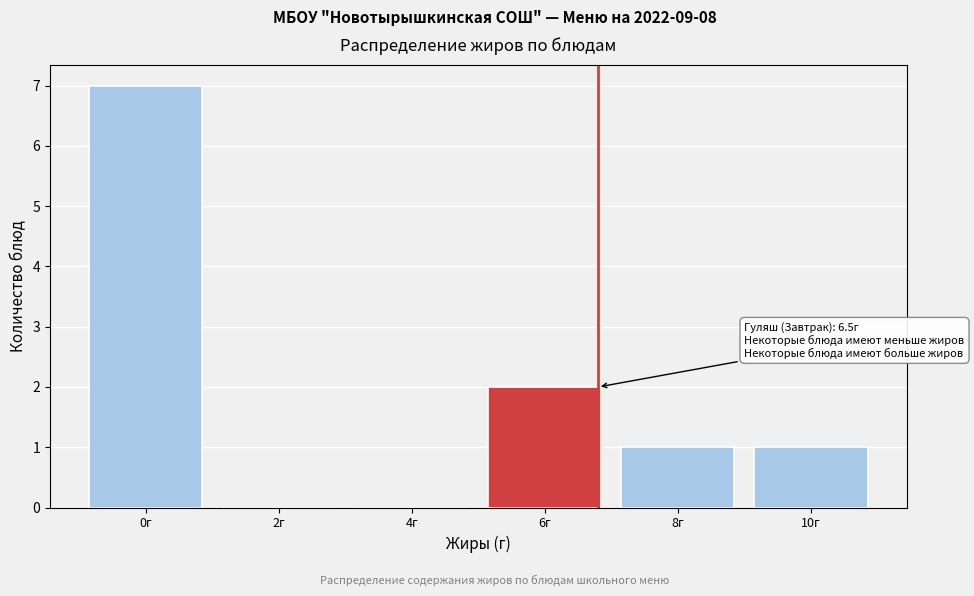

Reading left to right, list all the values displayed in this chart.

0г=7	2г=0	4г=0	6г=2	8г=1	10г=1